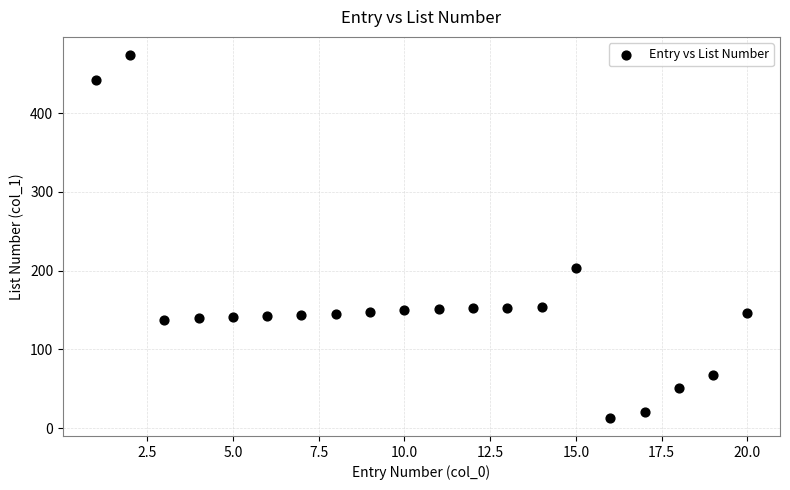

What is the range of X values (max minus min)?

19